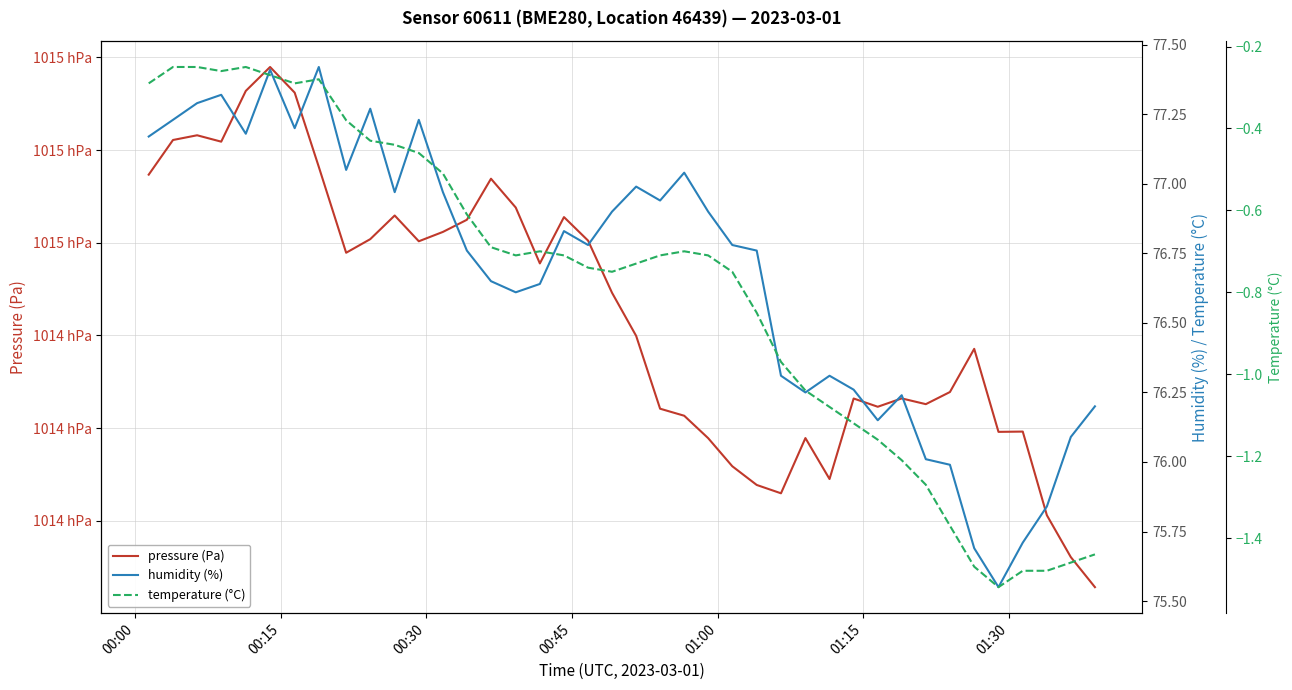

What is the lowest value of the temperature (°C) series?

-1.5